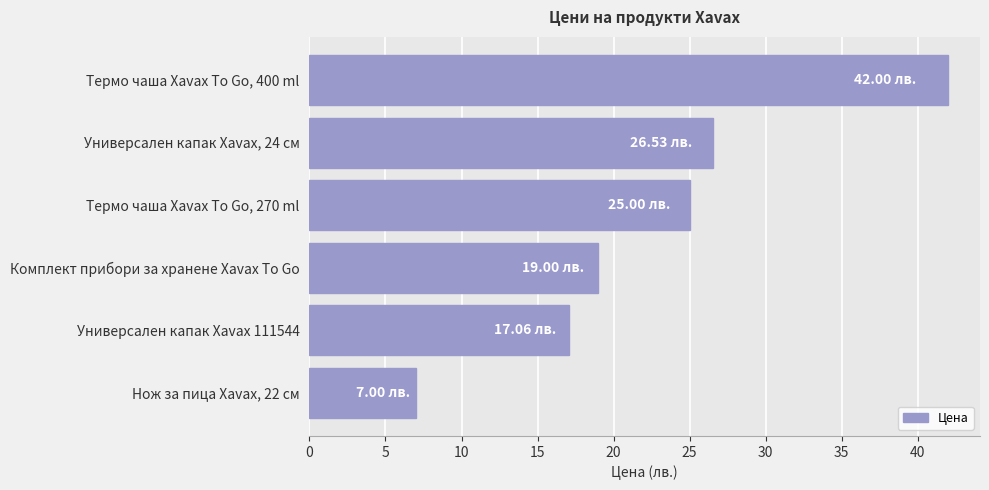

List the labels in order of value, smallest first.

Нож за пица Xavax, 22 см, Универсален капак Xavax 111544, Комплект прибори за хранене Xavax To Go, Термо чаша Xavax To Go, 270 ml, Универсален капак Xavax, 24 см, Термо чаша Xavax To Go, 400 ml